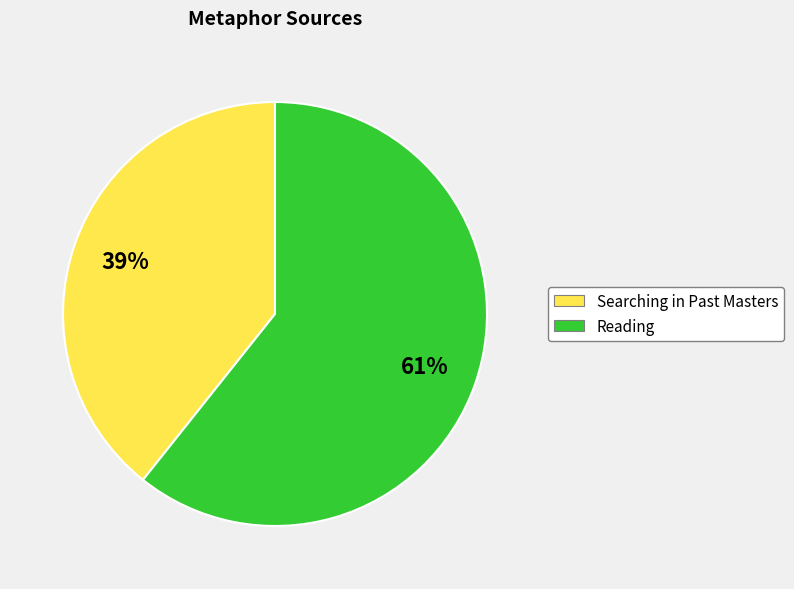

To the nearest percent, what percentage of the pie is Reading?

61%